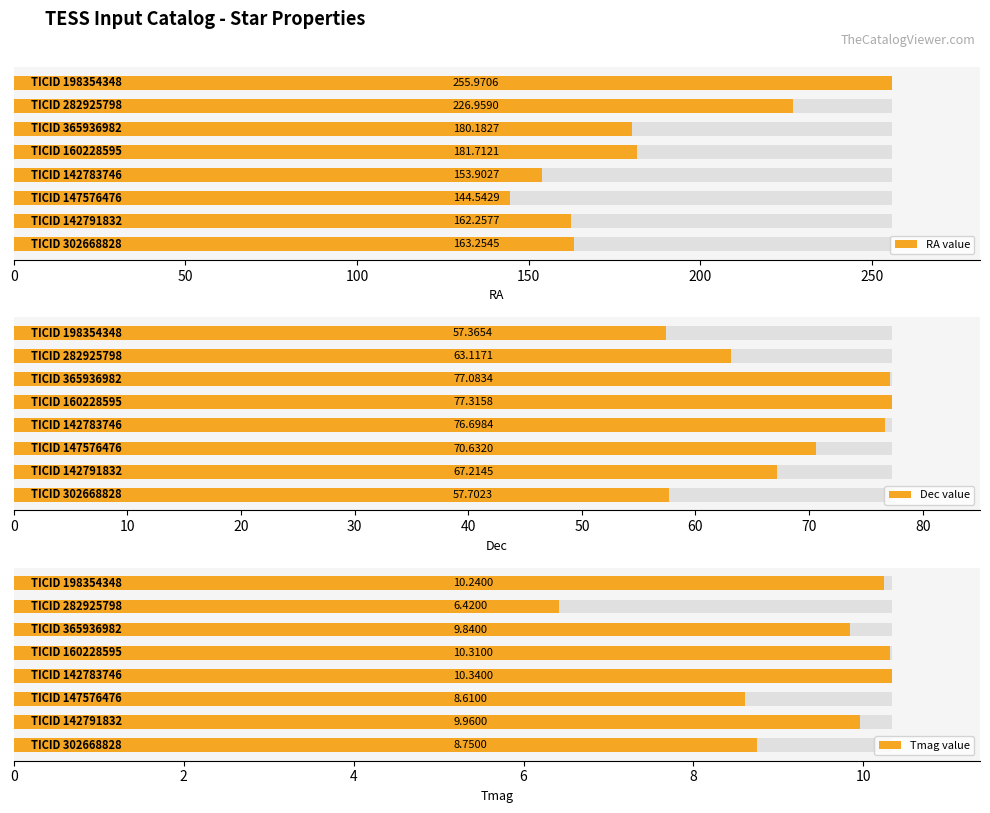

What is the average value of the Tmag value series?

9.3